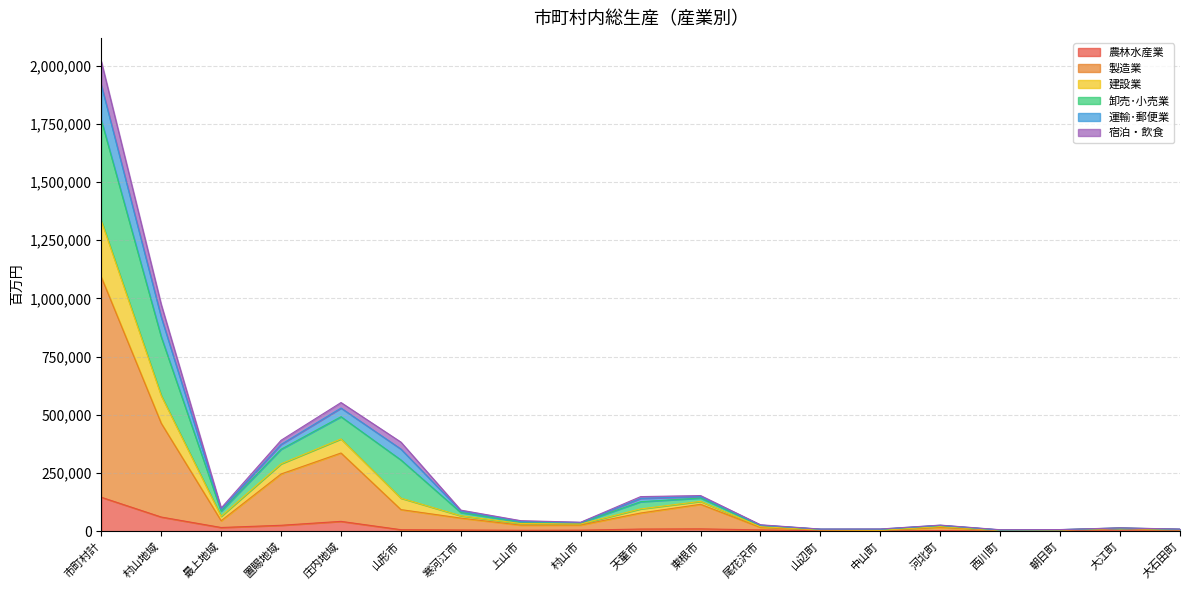

What is the highest value of the 農林水産業 series?

146243